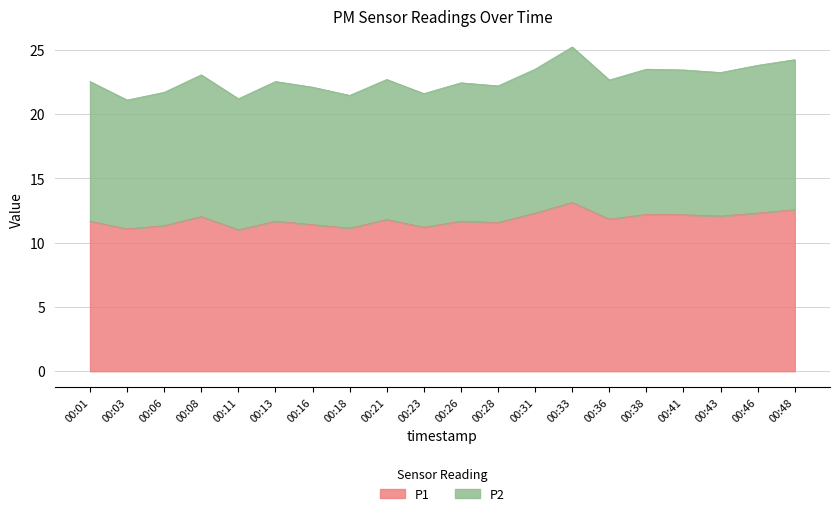

How many series are shown in this chart?

2